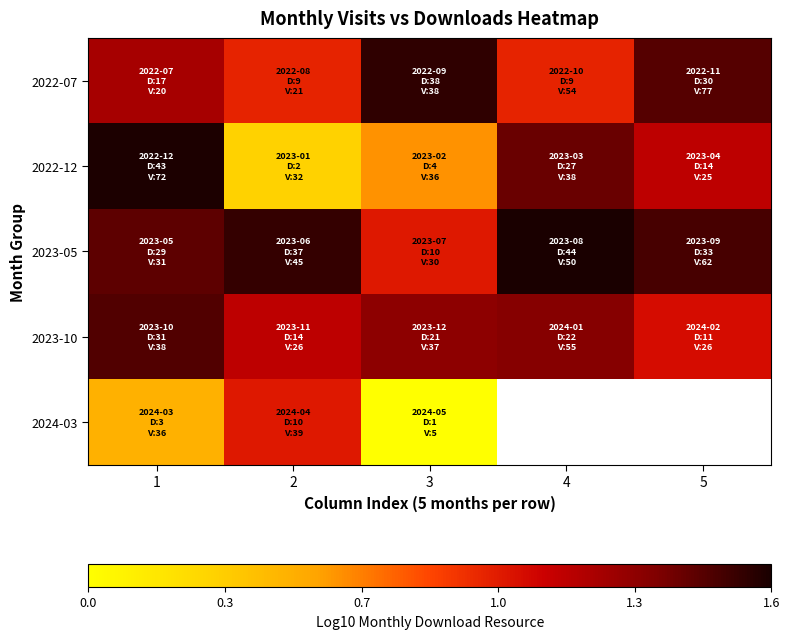

Which series has the largest total across all categories?

2023-05